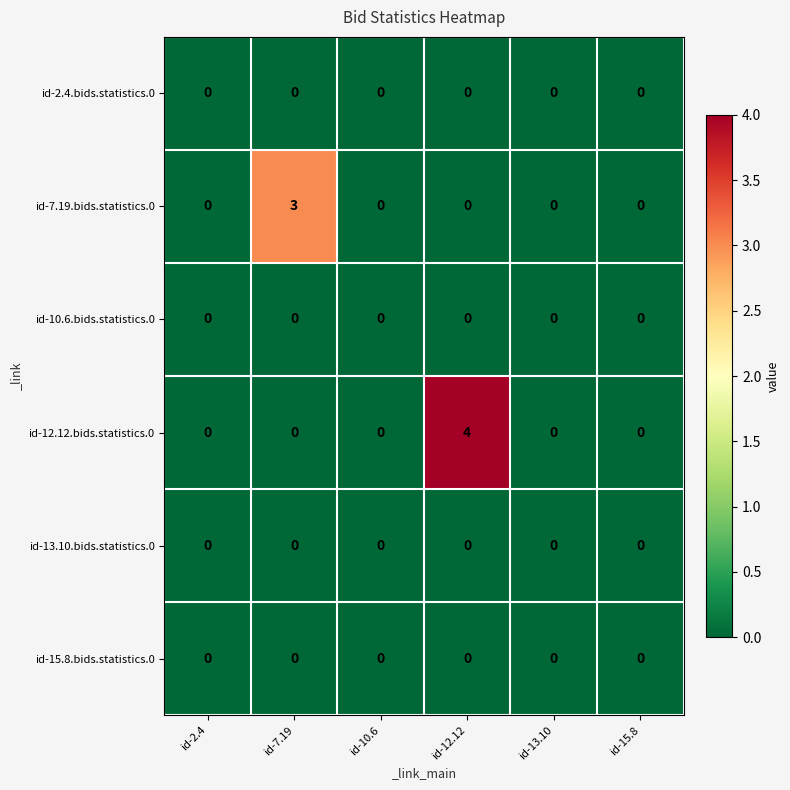

Count the id-7.19.bids.statistics.0 values in the range 0 to 1.

5